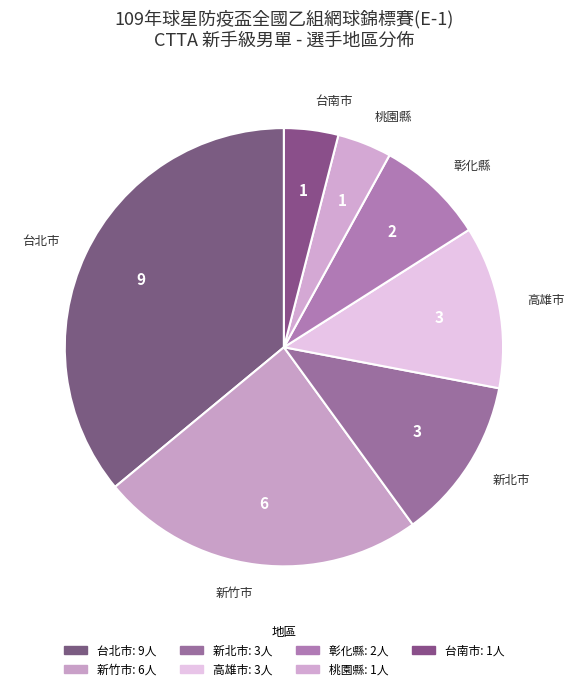

Count the number of slices in the pie.

7